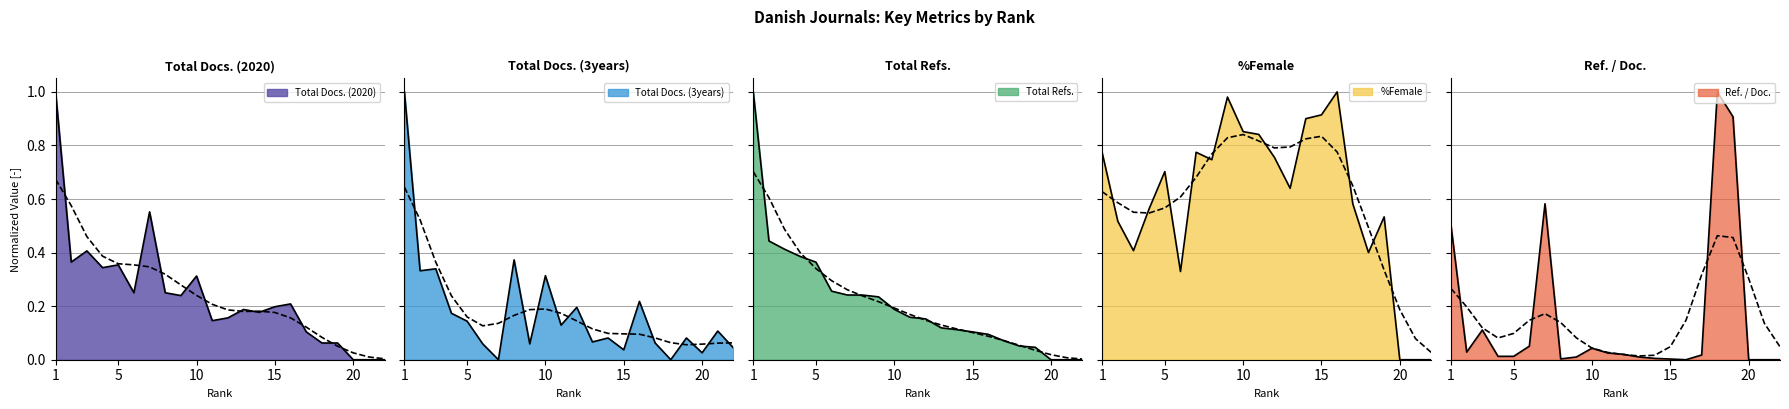

What is the sum of all %Female values?

13.2